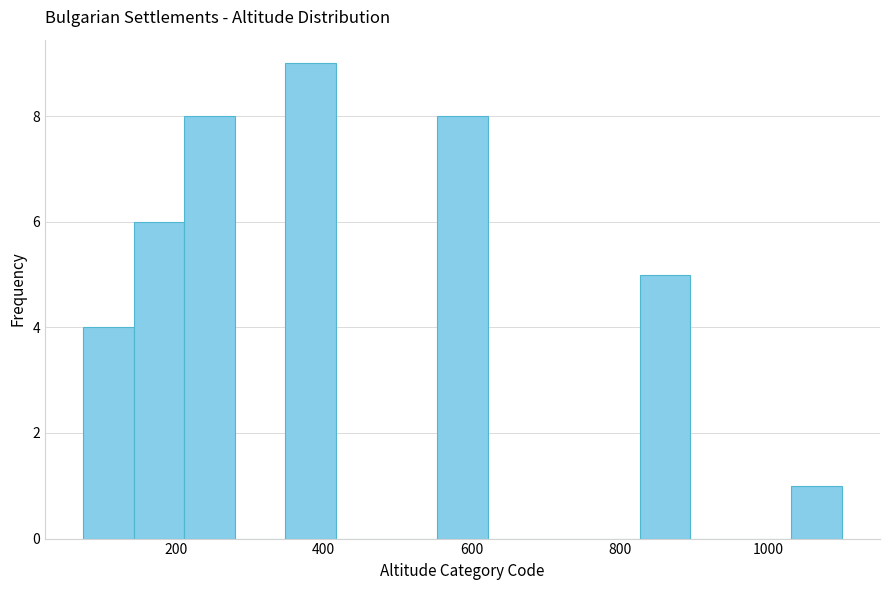

Read against the x-axis, roughly where is the centre of the tallest bar?

380